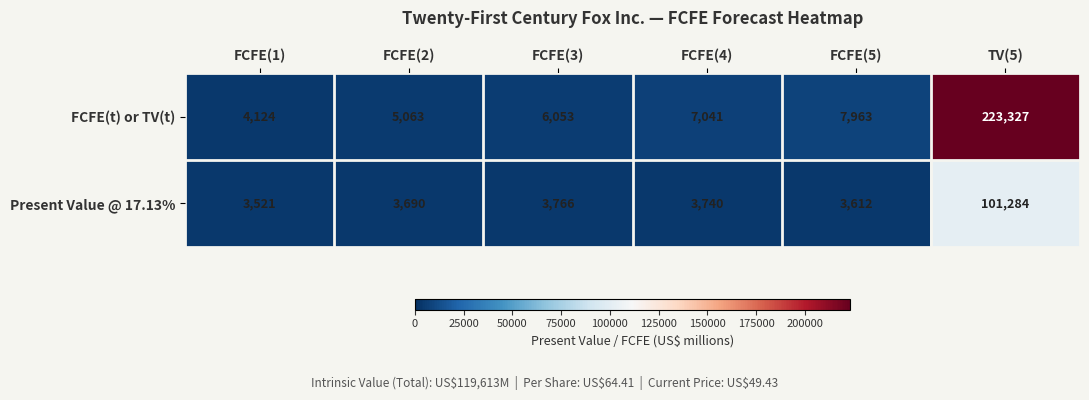

What is the total value across all series at TV(5)?

324611